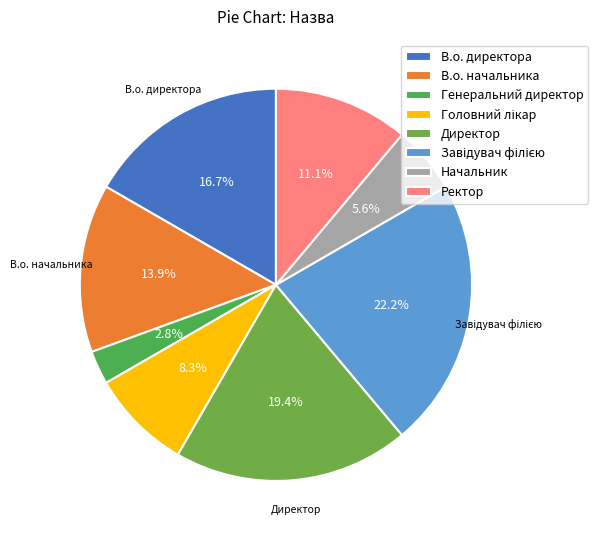

To the nearest percent, what is the average slice percentage?

12%